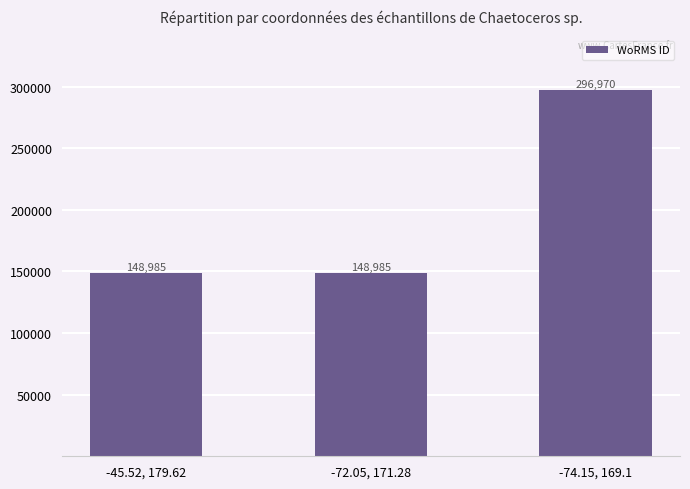

Approximately how many times larger is the value at -72.05, 171.28 compared to -45.52, 179.62?

1.0